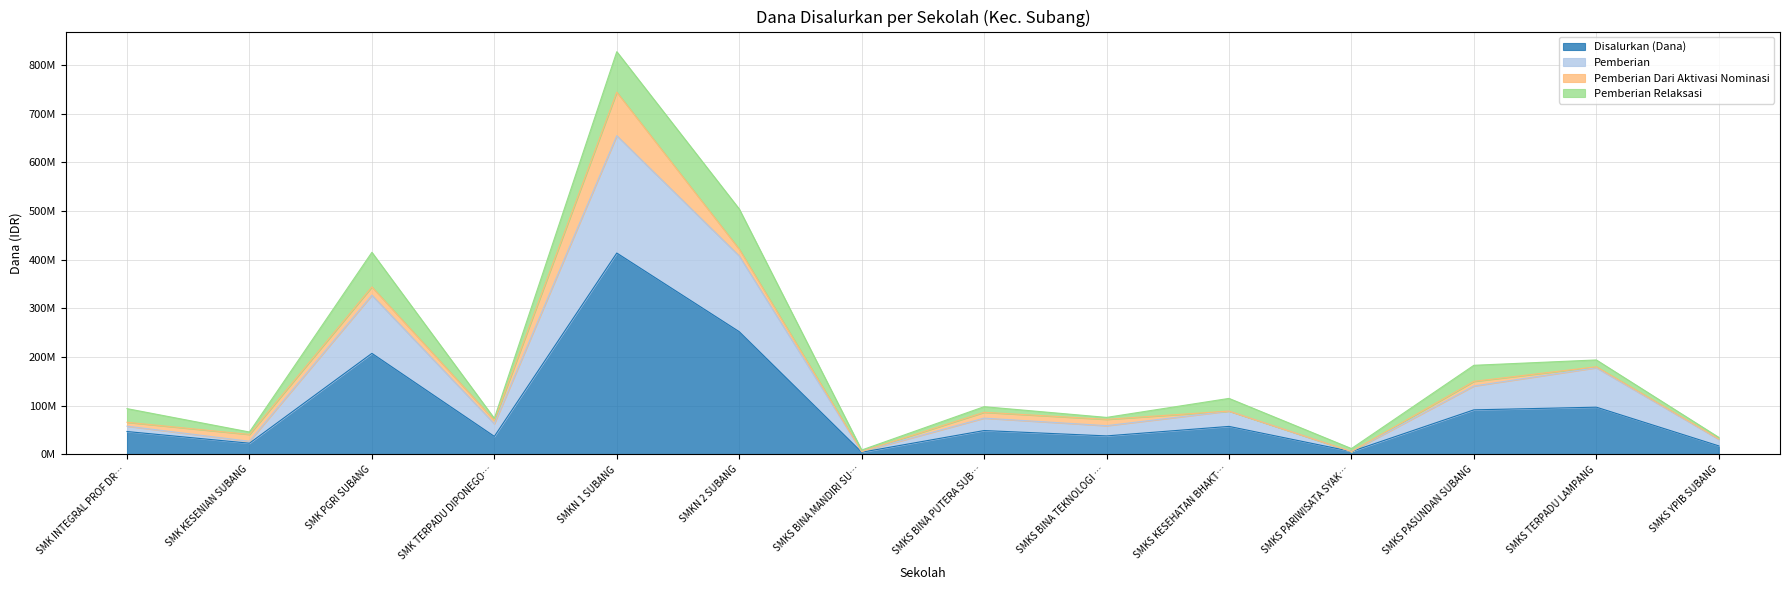

Is it true that Pemberian equals 54394263 at SMKS YPIB SUBANG?

False